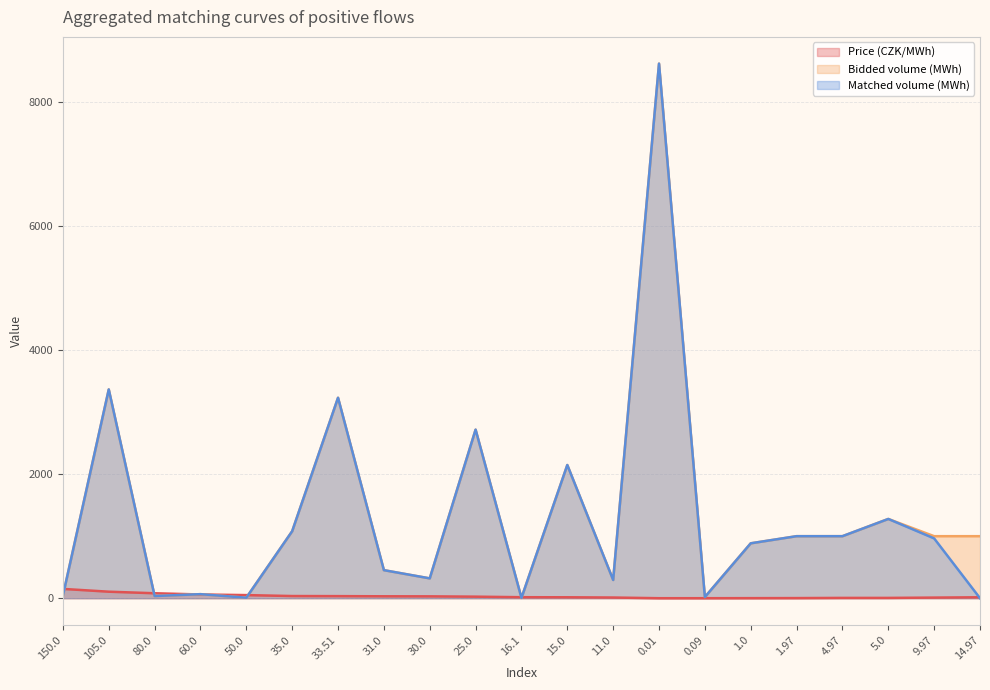

List the labels in order of Matched volume (MWh) value, smallest first.

14.97, 16.1, 50.0, 0.09, 80.0, 150.0, 60.0, 11.0, 30.0, 31.0, 1.0, 9.97, 1.97, 4.97, 35.0, 5.0, 15.0, 25.0, 33.51, 105.0, 0.01